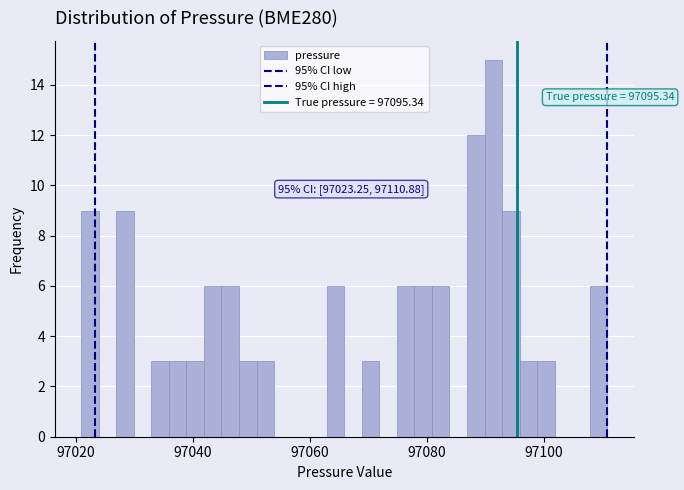

Around what value on the x-axis is the tallest bar? Give the approximate position of its centre, as read against the axis.

97092